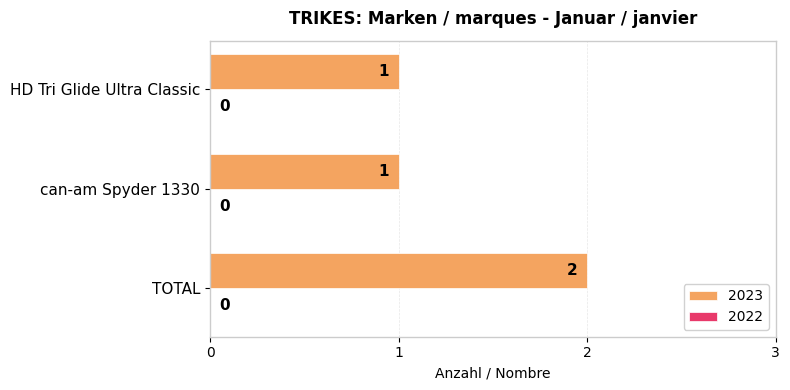

Count the values in the range 1 to 2.

3